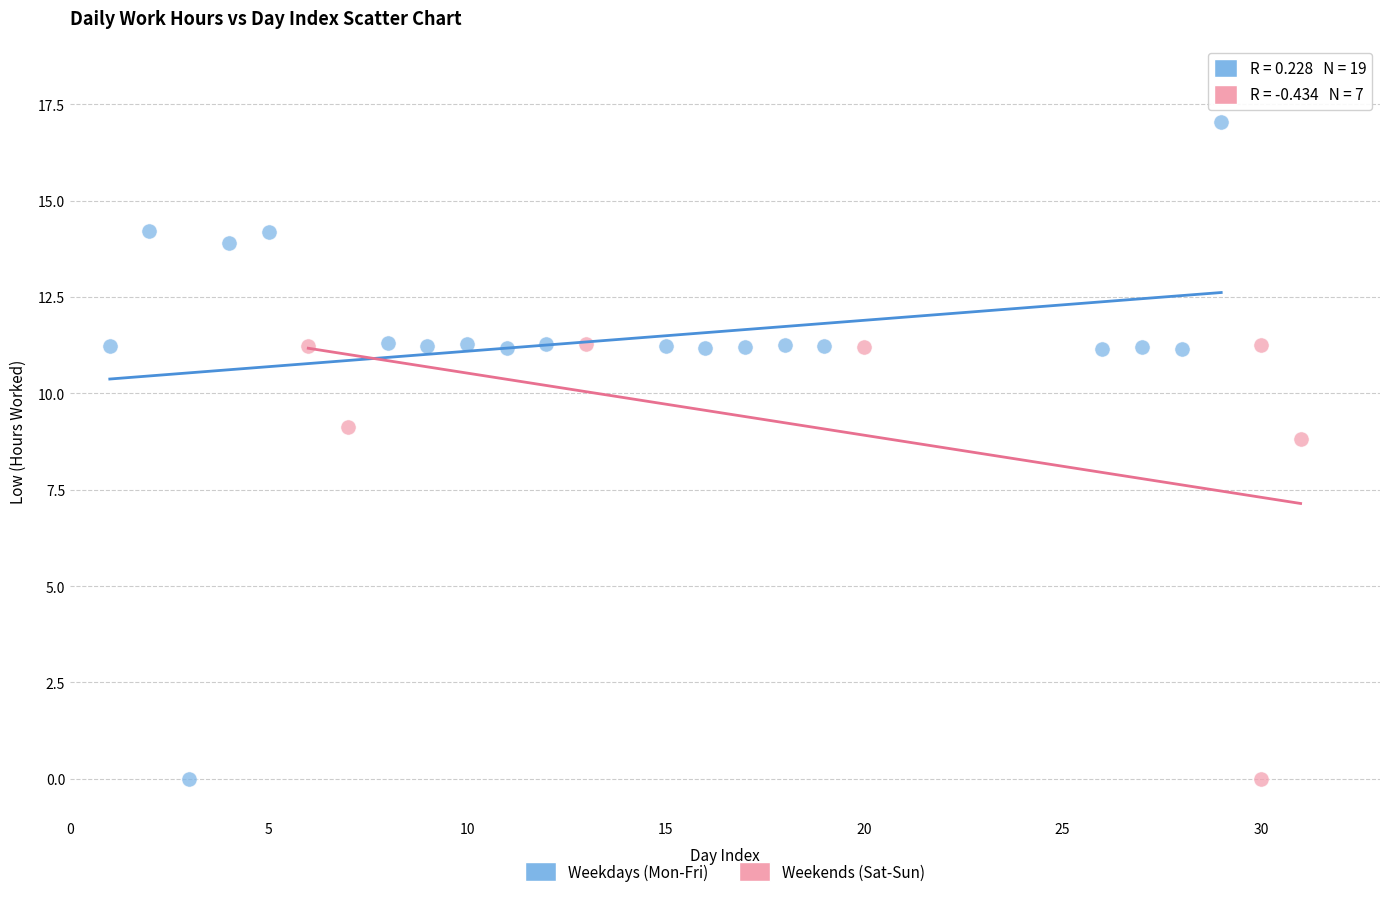

What are all the series names shown in the legend?

Weekdays (Mon-Fri), Weekends (Sat-Sun)